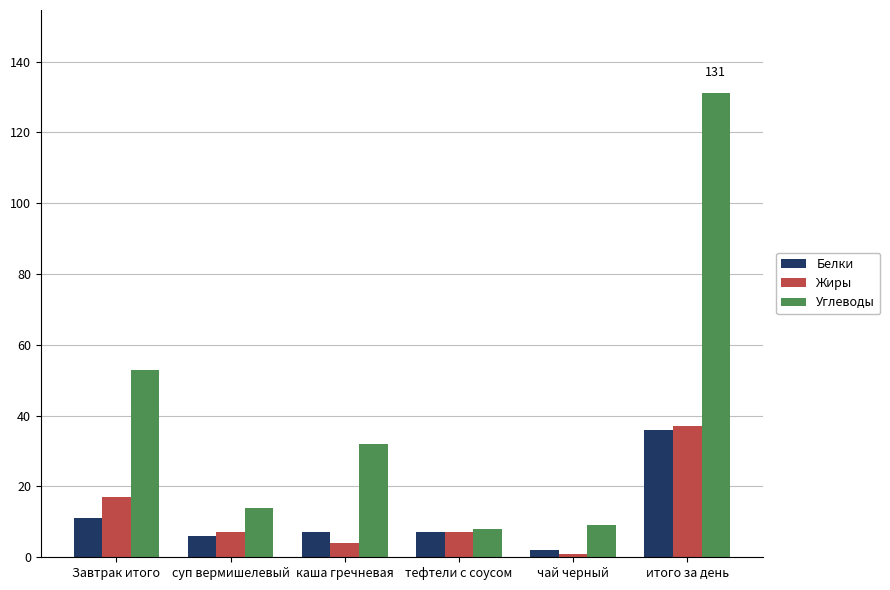

At which label does Углеводы first exceed 32?

Завтрак итого